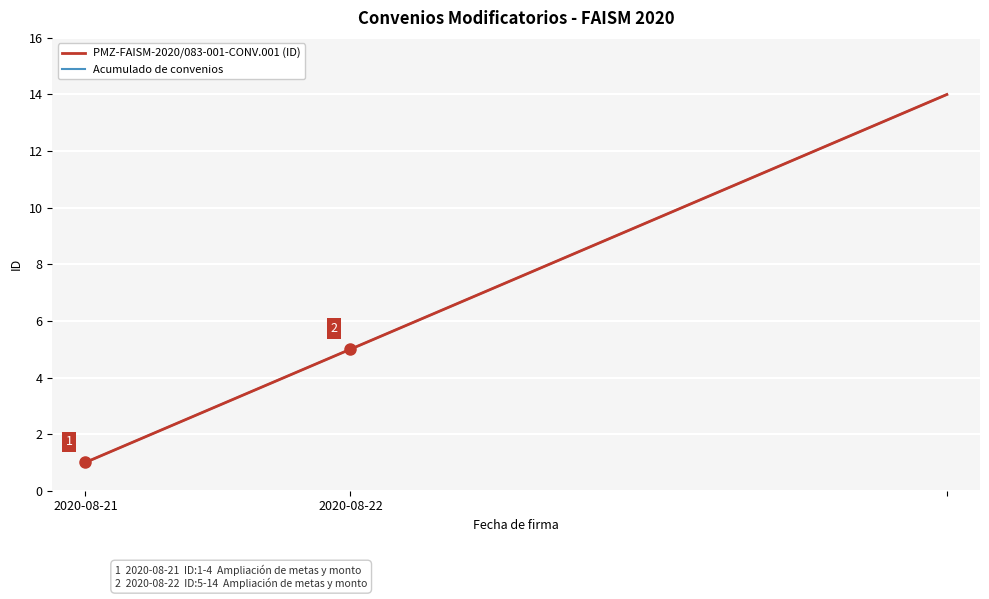

What is the greatest value displayed?

14